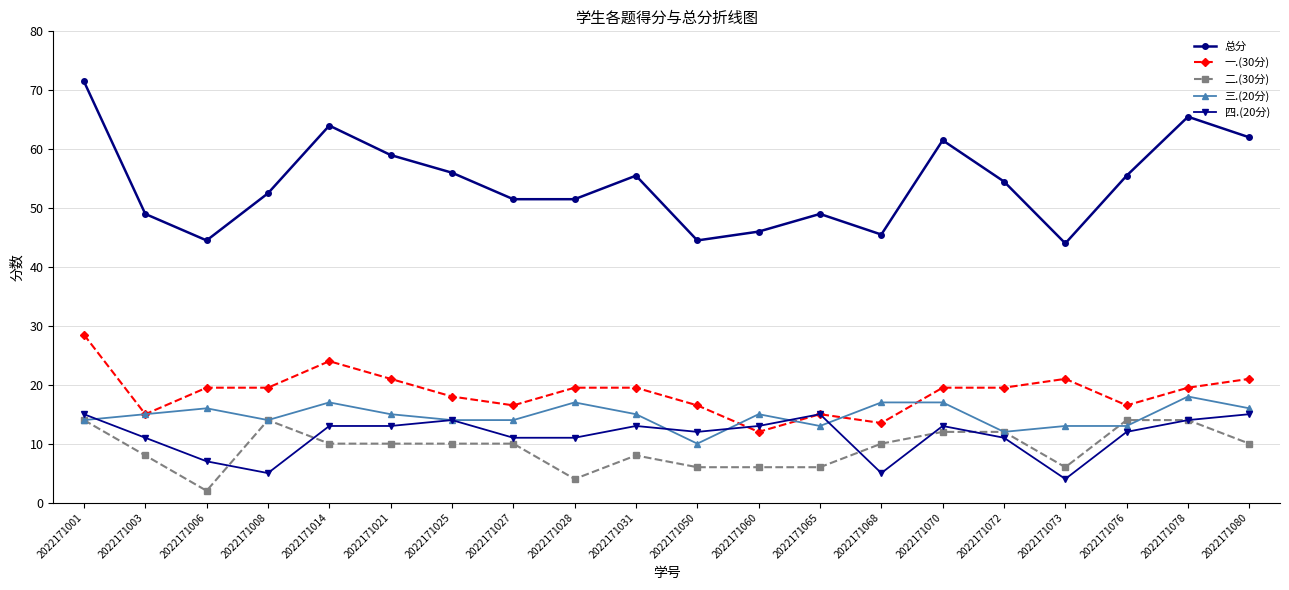

Which series changed the most between 2022171025 and 2022171028?

二.(30分)